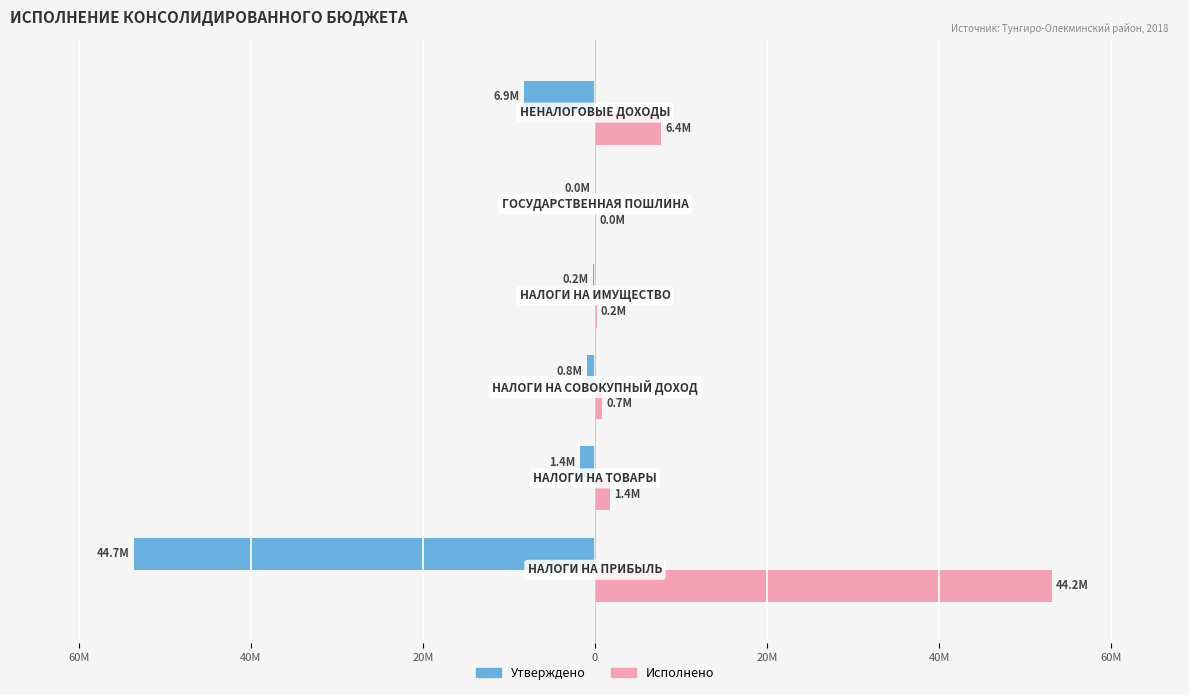

What are all the series names shown in the legend?

Утверждено, Исполнено